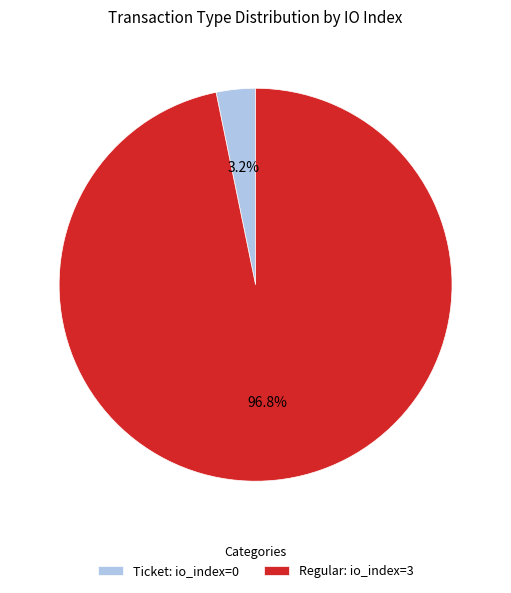

What percentage do Regular: io_index=3 and Ticket: io_index=0 together represent?

100.0%